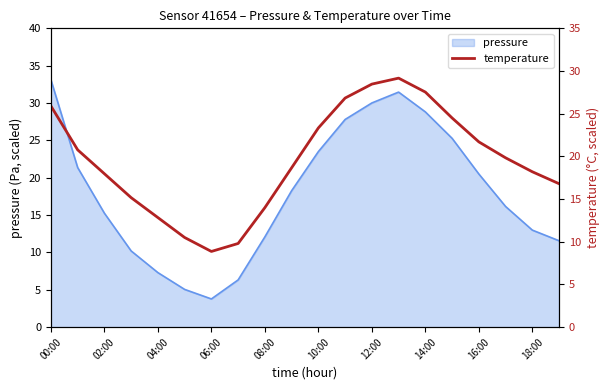

The value of pressure at 12:00 is 53.3. True or false?

False